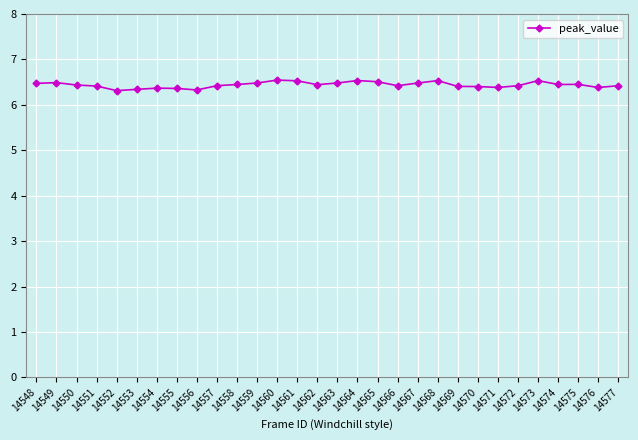

How many values are between 6 and 7?

30